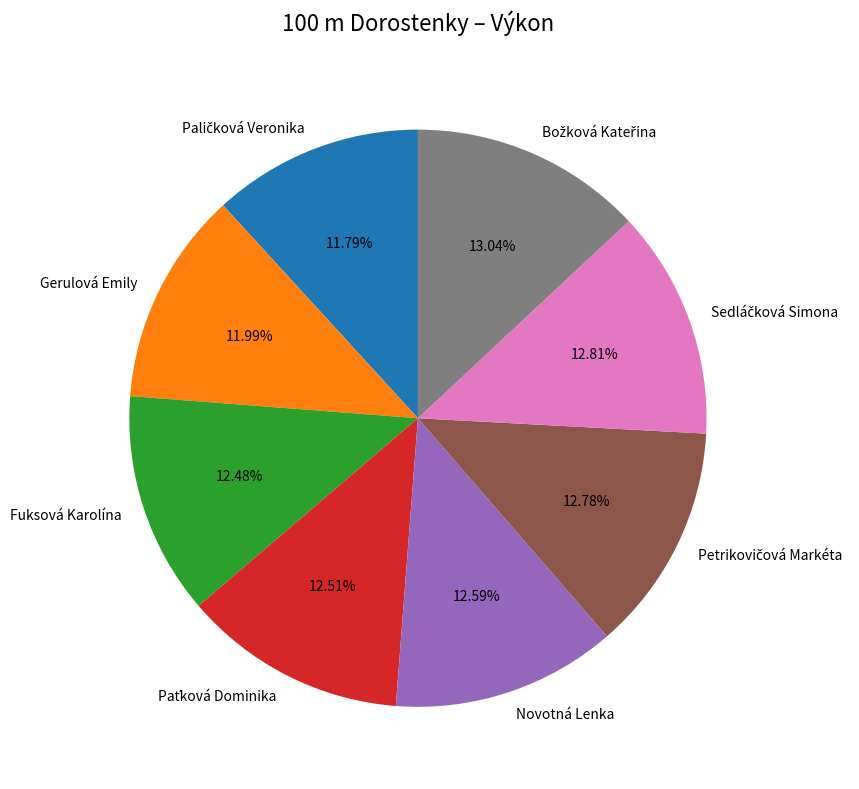

To the nearest percent, what is the difference between the largest and smallest slice percentages?

1%